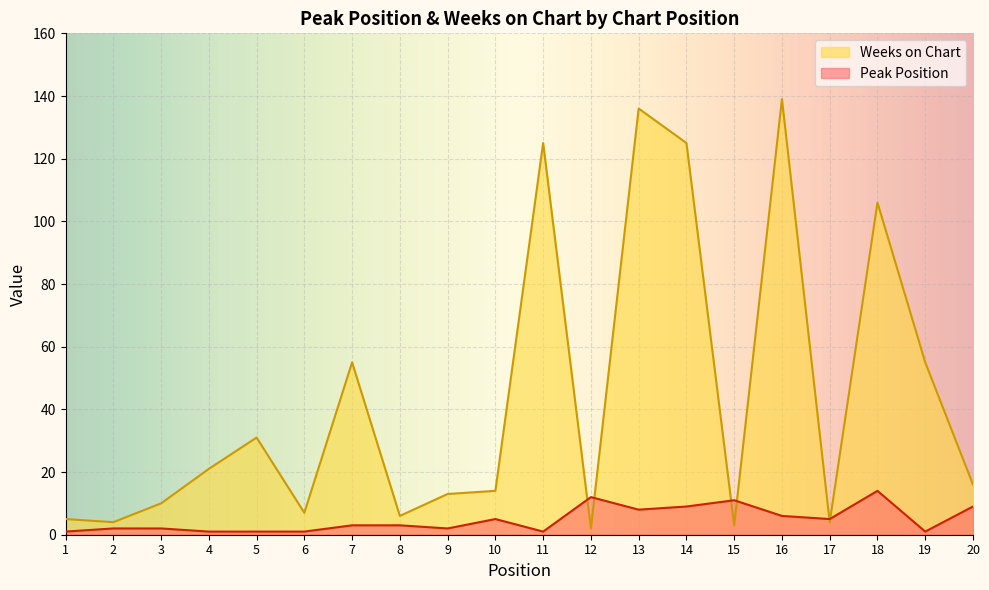

What is the difference between the second highest and second lowest values in the Weeks on Chart series?

133